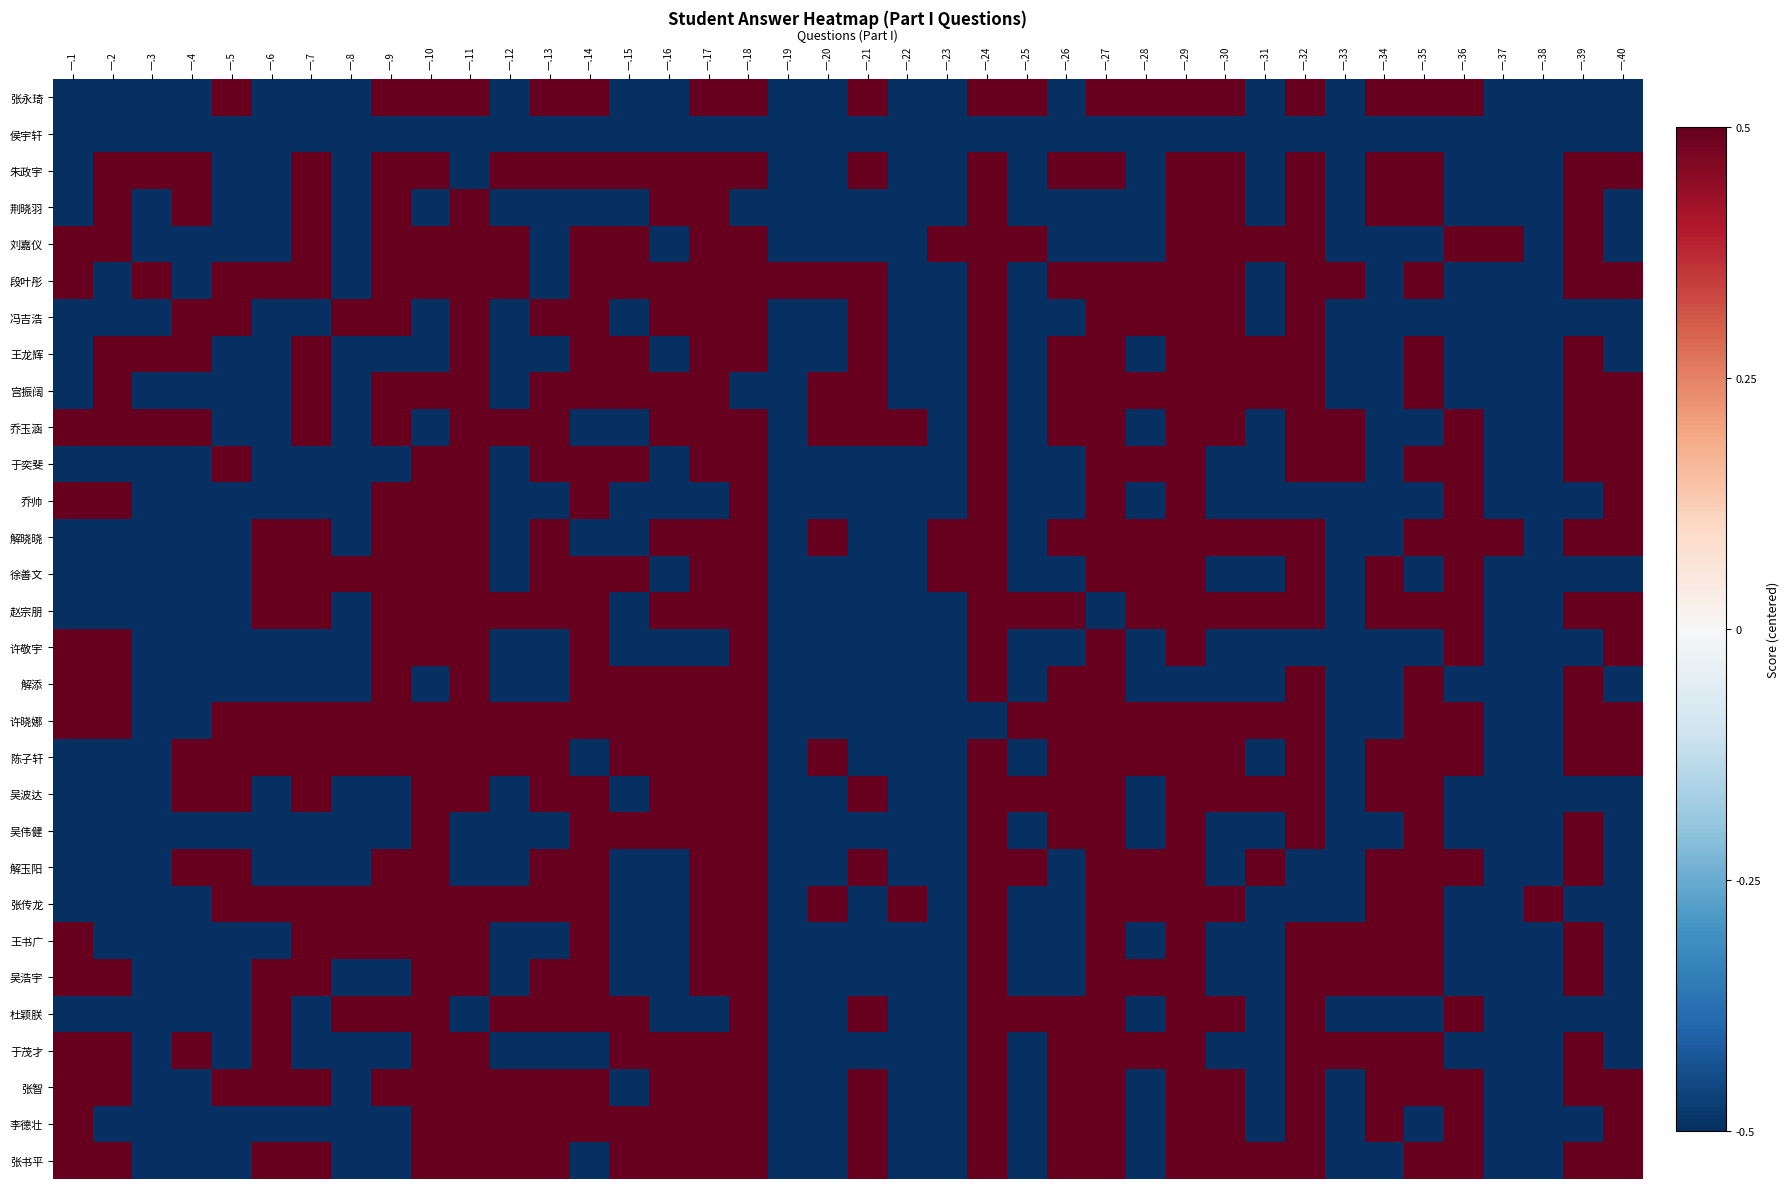

How many series are shown in this chart?

30